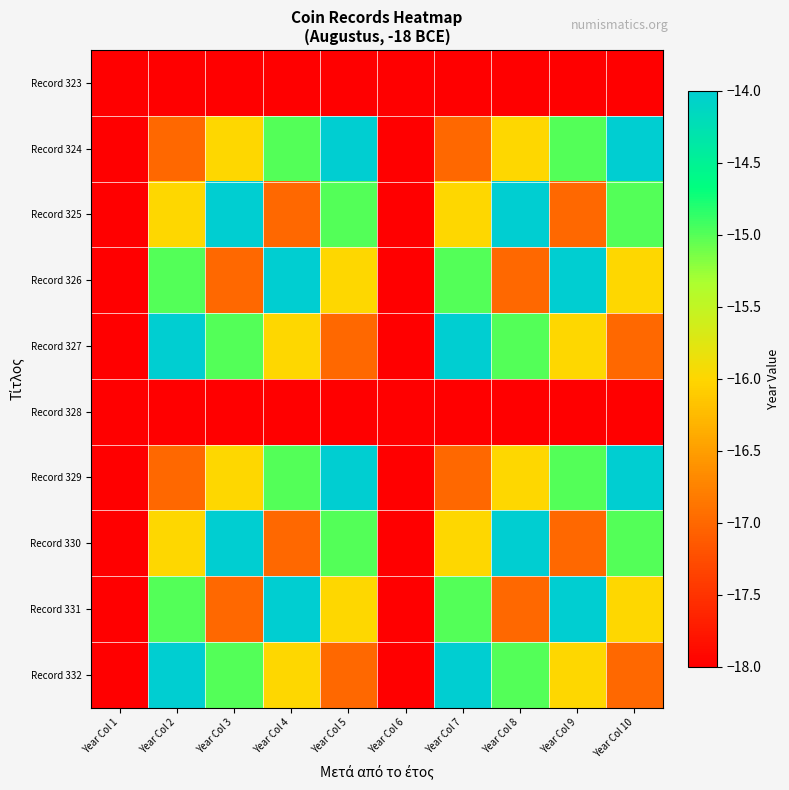

Reading left to right, list all the values displayed in this chart.

Record 323: Year Col 1=-18	Year Col 2=-18	Year Col 3=-18	Year Col 4=-18	Year Col 5=-18	Year Col 6=-18	Year Col 7=-18	Year Col 8=-18	Year Col 9=-18	Year Col 10=-18
Record 324: Year Col 1=-18	Year Col 2=-17	Year Col 3=-16	Year Col 4=-15	Year Col 5=-14	Year Col 6=-18	Year Col 7=-17	Year Col 8=-16	Year Col 9=-15	Year Col 10=-14
Record 325: Year Col 1=-18	Year Col 2=-16	Year Col 3=-14	Year Col 4=-17	Year Col 5=-15	Year Col 6=-18	Year Col 7=-16	Year Col 8=-14	Year Col 9=-17	Year Col 10=-15
Record 326: Year Col 1=-18	Year Col 2=-15	Year Col 3=-17	Year Col 4=-14	Year Col 5=-16	Year Col 6=-18	Year Col 7=-15	Year Col 8=-17	Year Col 9=-14	Year Col 10=-16
Record 327: Year Col 1=-18	Year Col 2=-14	Year Col 3=-15	Year Col 4=-16	Year Col 5=-17	Year Col 6=-18	Year Col 7=-14	Year Col 8=-15	Year Col 9=-16	Year Col 10=-17
Record 328: Year Col 1=-18	Year Col 2=-18	Year Col 3=-18	Year Col 4=-18	Year Col 5=-18	Year Col 6=-18	Year Col 7=-18	Year Col 8=-18	Year Col 9=-18	Year Col 10=-18
Record 329: Year Col 1=-18	Year Col 2=-17	Year Col 3=-16	Year Col 4=-15	Year Col 5=-14	Year Col 6=-18	Year Col 7=-17	Year Col 8=-16	Year Col 9=-15	Year Col 10=-14
Record 330: Year Col 1=-18	Year Col 2=-16	Year Col 3=-14	Year Col 4=-17	Year Col 5=-15	Year Col 6=-18	Year Col 7=-16	Year Col 8=-14	Year Col 9=-17	Year Col 10=-15
Record 331: Year Col 1=-18	Year Col 2=-15	Year Col 3=-17	Year Col 4=-14	Year Col 5=-16	Year Col 6=-18	Year Col 7=-15	Year Col 8=-17	Year Col 9=-14	Year Col 10=-16
Record 332: Year Col 1=-18	Year Col 2=-14	Year Col 3=-15	Year Col 4=-16	Year Col 5=-17	Year Col 6=-18	Year Col 7=-14	Year Col 8=-15	Year Col 9=-16	Year Col 10=-17